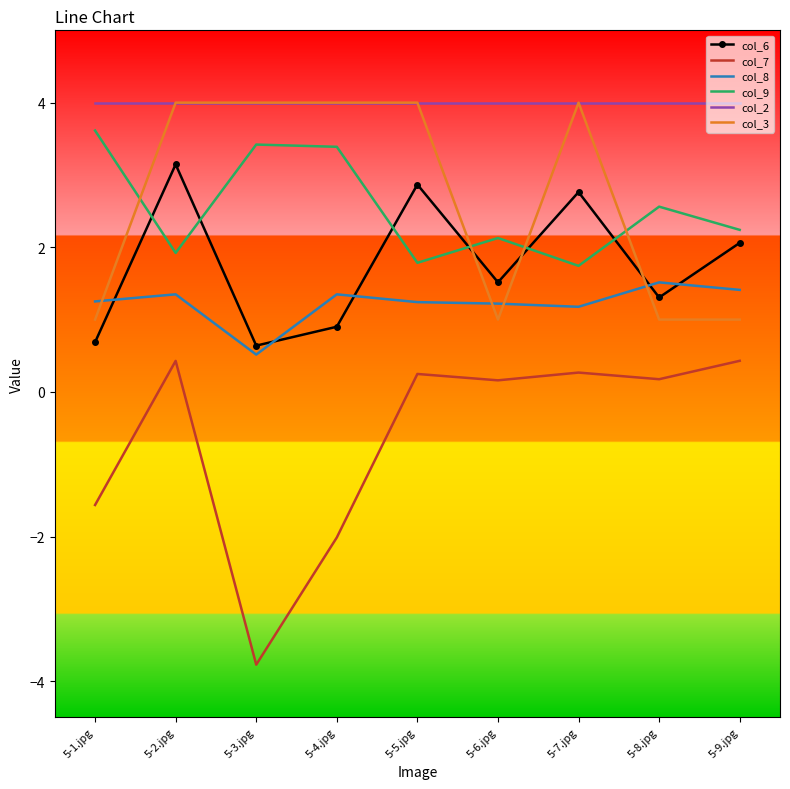

What is the sum of the col_6 values at 5-3.jpg and 5-6.jpg?

2.2